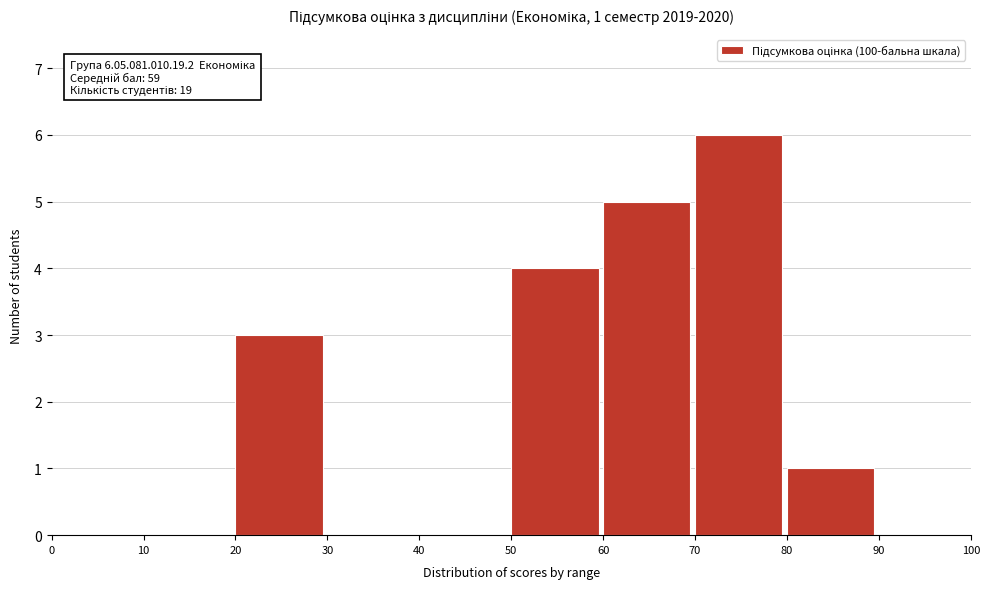

Over which range of the x-axis is the bar tallest?

70 to 80